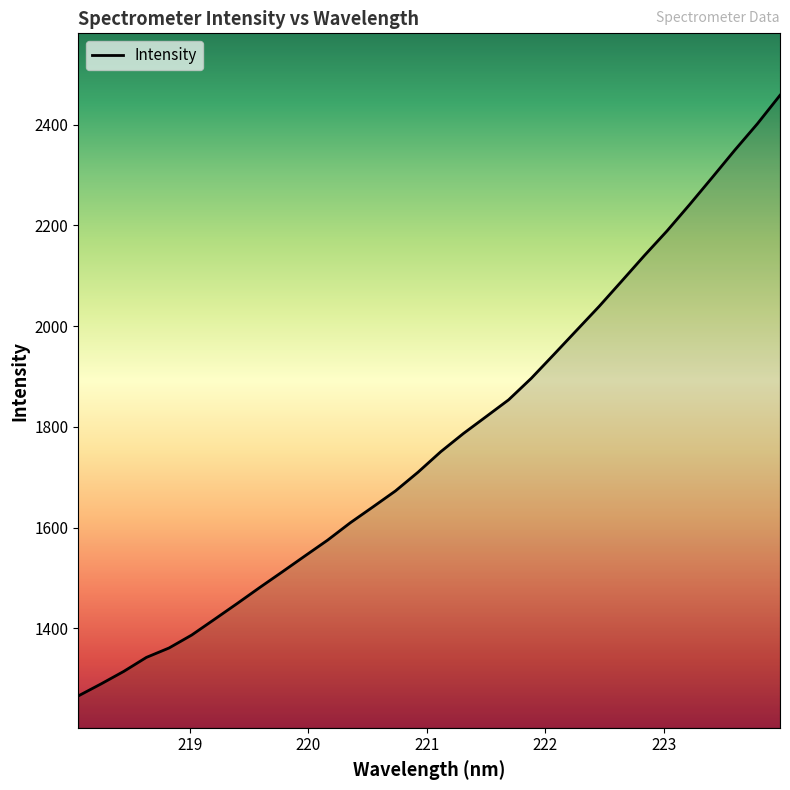

What is the minimum value shown in the chart?

1266.3